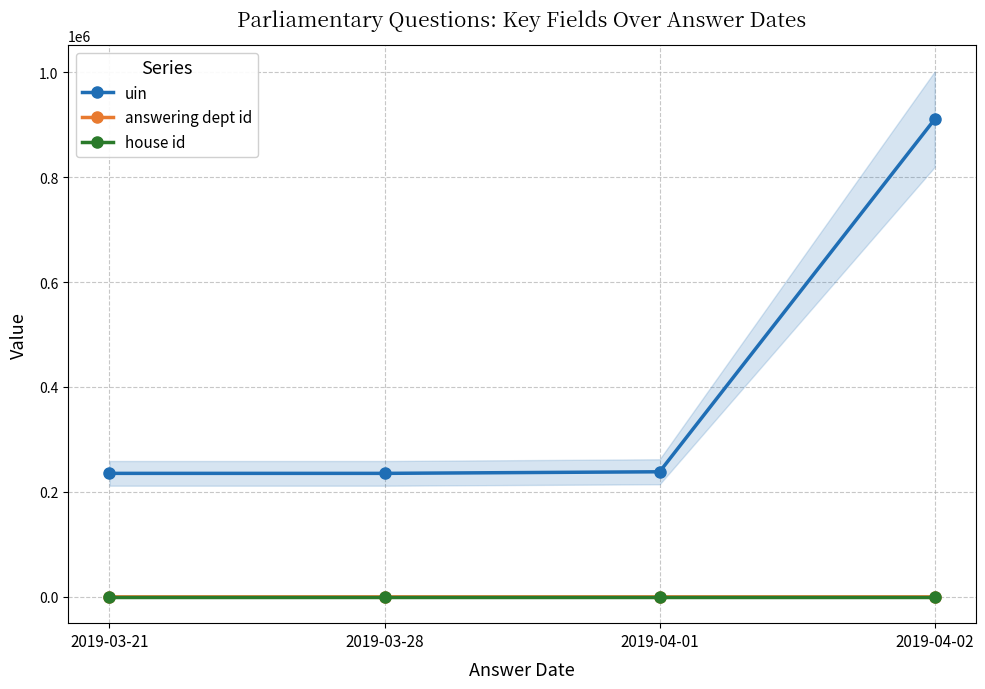

At which category is the sum across all series the highest?

2019-04-02